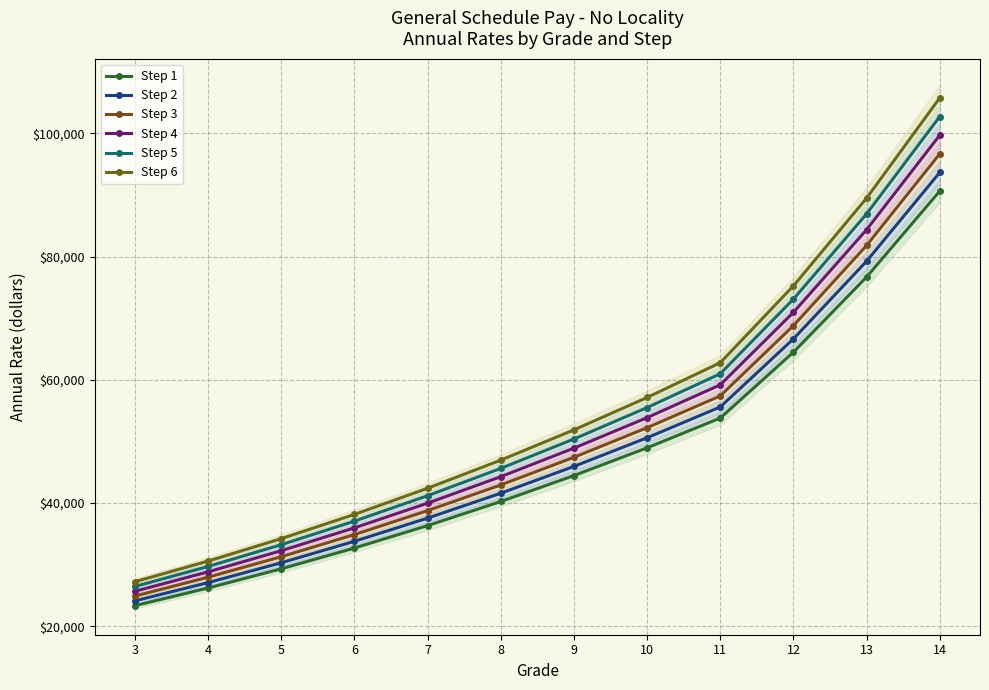

True or false: Step 4 and Step 2 intersect in this chart.

False